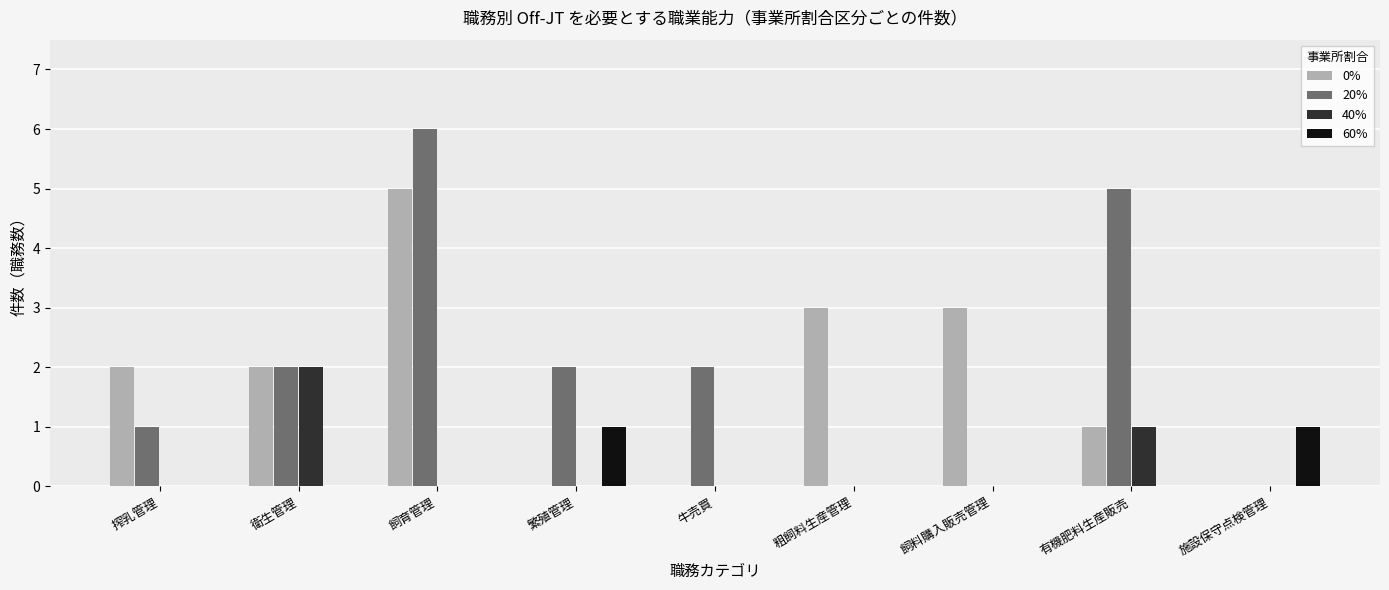

What is the greatest value displayed?

6